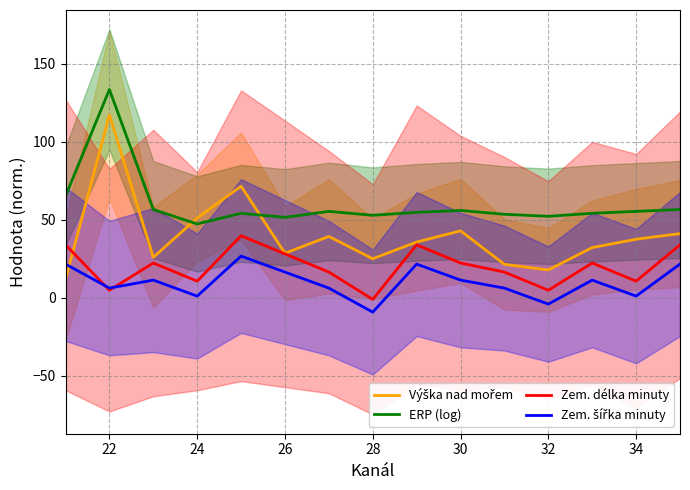

The ERP (log) series shows 47.4 at 24. True or false?

True